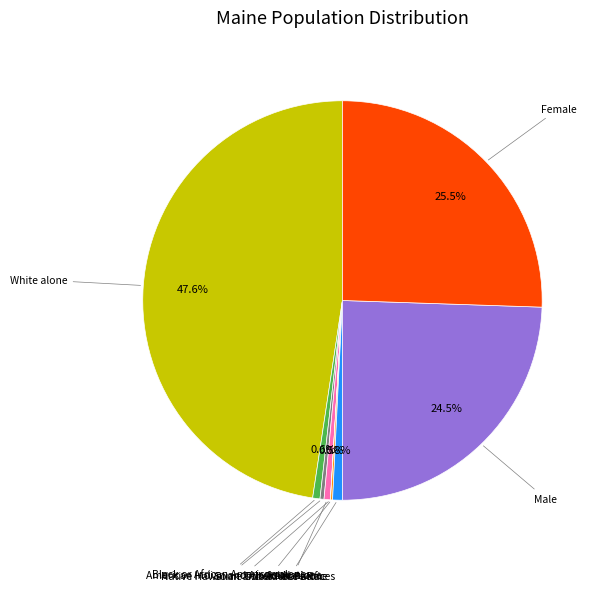

To the nearest percent, what is the difference between the largest and smallest slice percentages?

48%